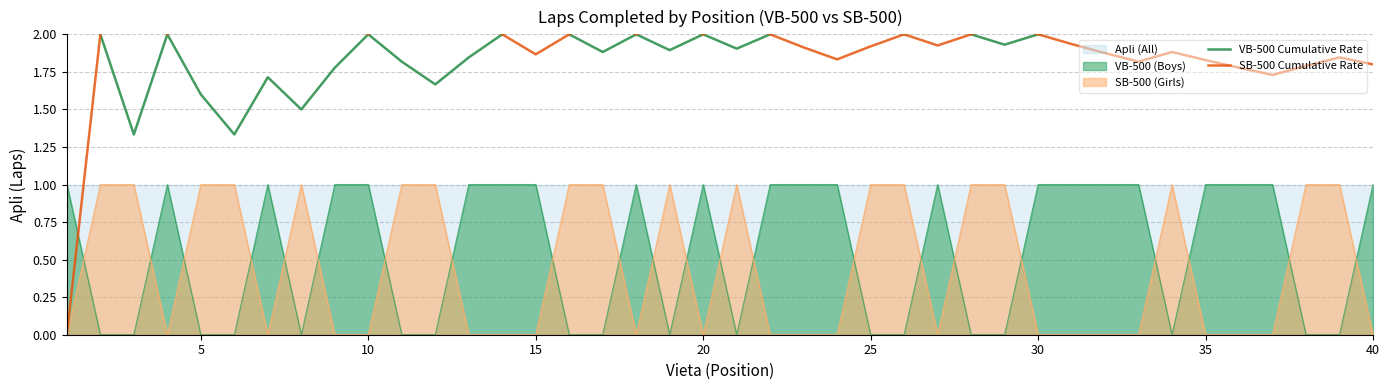

True or false: SB-500 Cumulative Rate has more than 2 points higher than both neighbors.

True